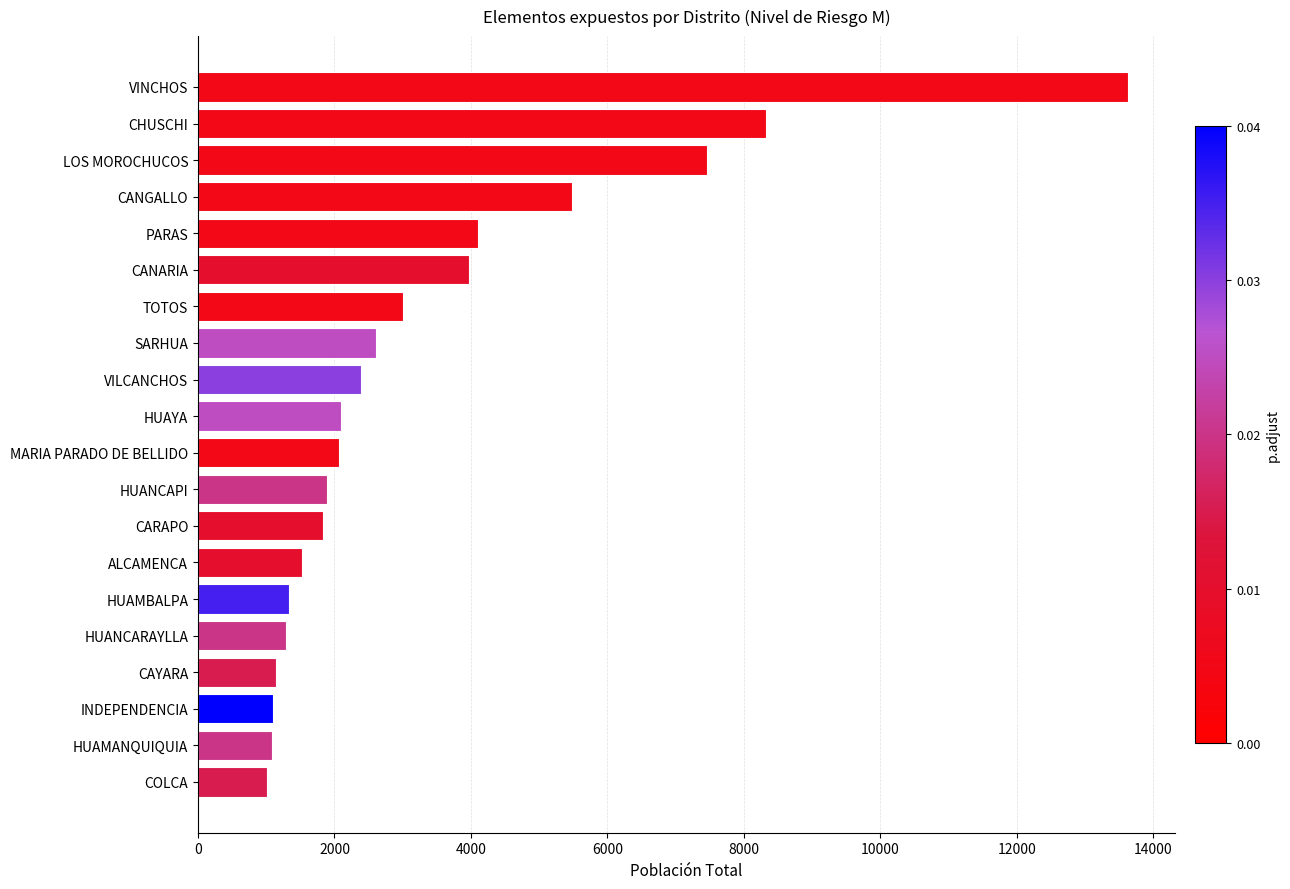

What is the maximum value shown in the chart?

13634